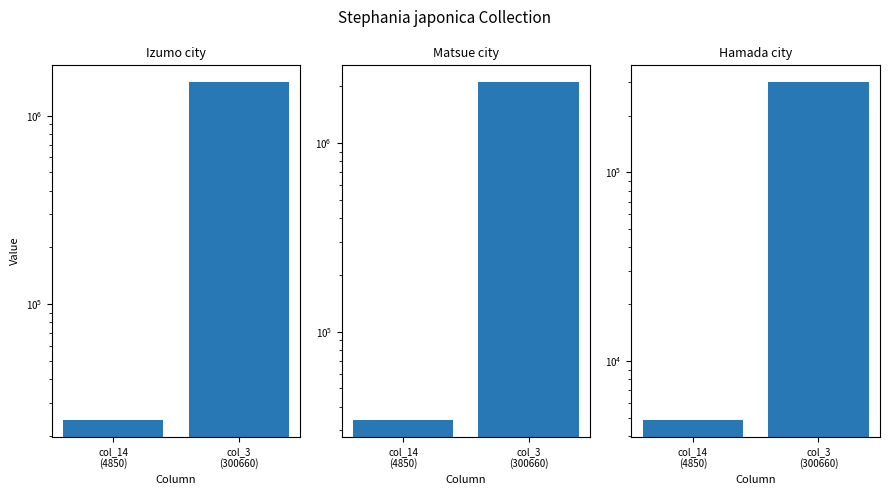

True or false: Matsue city has a value of 537253 at col_3
(300660).

False